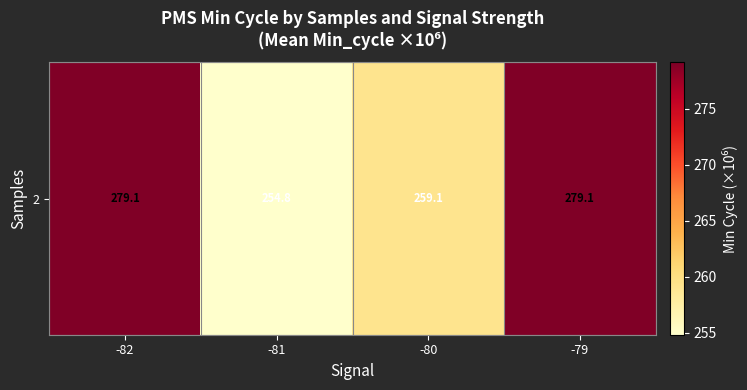

Approximately how many times larger is the value at -82 compared to -79?

1.0